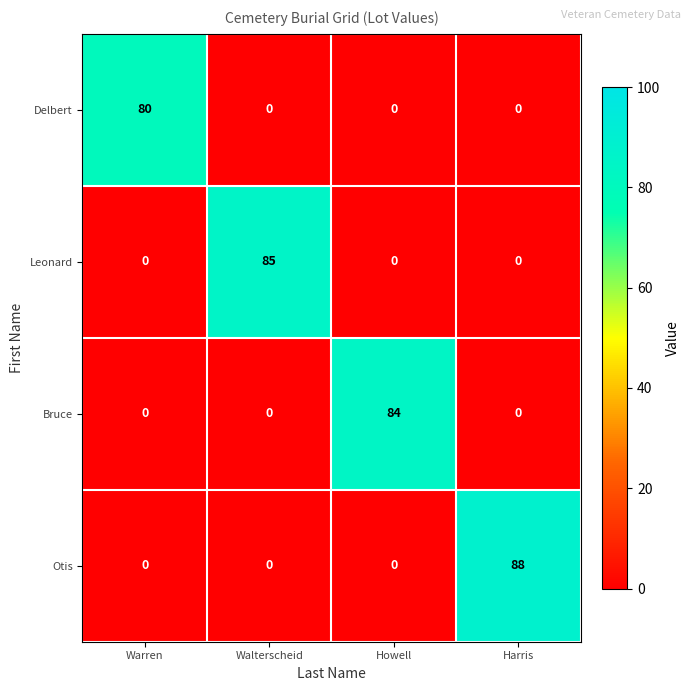

Which has a higher value, Harris or Howell?

Harris